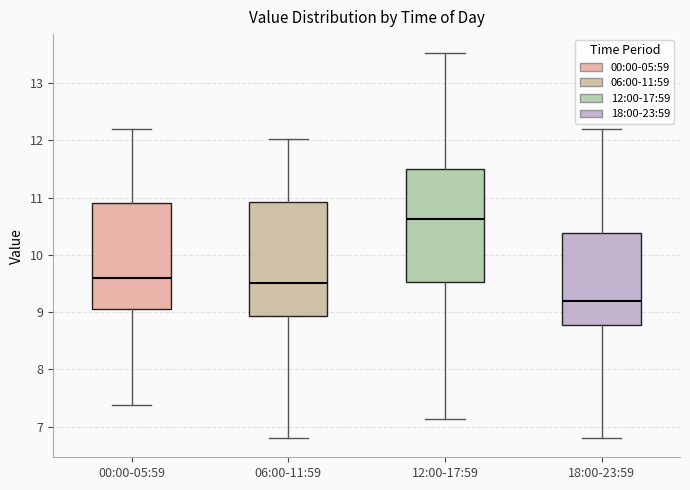

Reading left to right, transcribe this box plot: for each box, give where its median line is, the range the box spans, and where its two whiskers end, as read against the y-axis. The values are not printed on the chart, so give them approximately, as read against the axis.

00:00-05:59: median 9.6, box 9.1 to 10.9, whiskers 7.4 to 12.2
06:00-11:59: median 9.5, box 8.9 to 10.9, whiskers 6.8 to 12.0
12:00-17:59: median 10.6, box 9.5 to 11.5, whiskers 7.1 to 13.5
18:00-23:59: median 9.2, box 8.8 to 10.4, whiskers 6.8 to 12.2